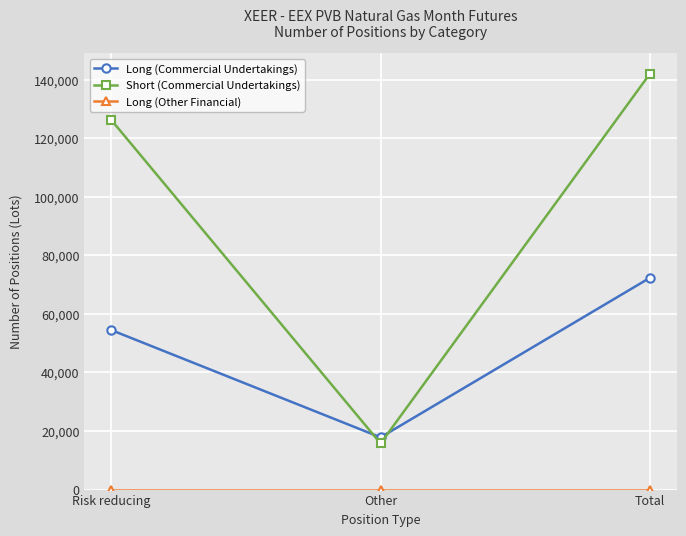

How many values in the Short (Commercial Undertakings) series are below 126182?

1